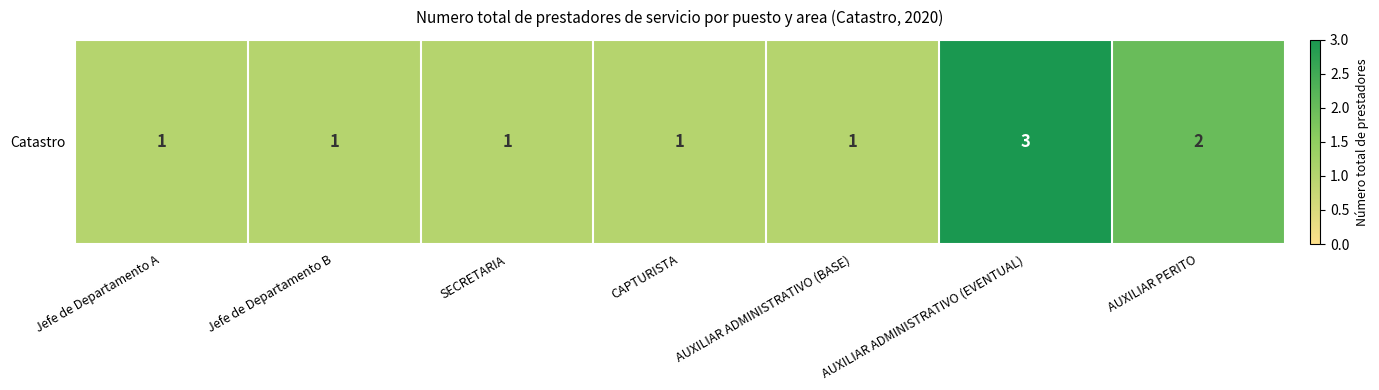

List the labels in order of value, smallest first.

Jefe de Departamento A, Jefe de Departamento B, SECRETARIA, CAPTURISTA, AUXILIAR ADMINISTRATIVO (BASE), AUXILIAR PERITO, AUXILIAR ADMINISTRATIVO (EVENTUAL)